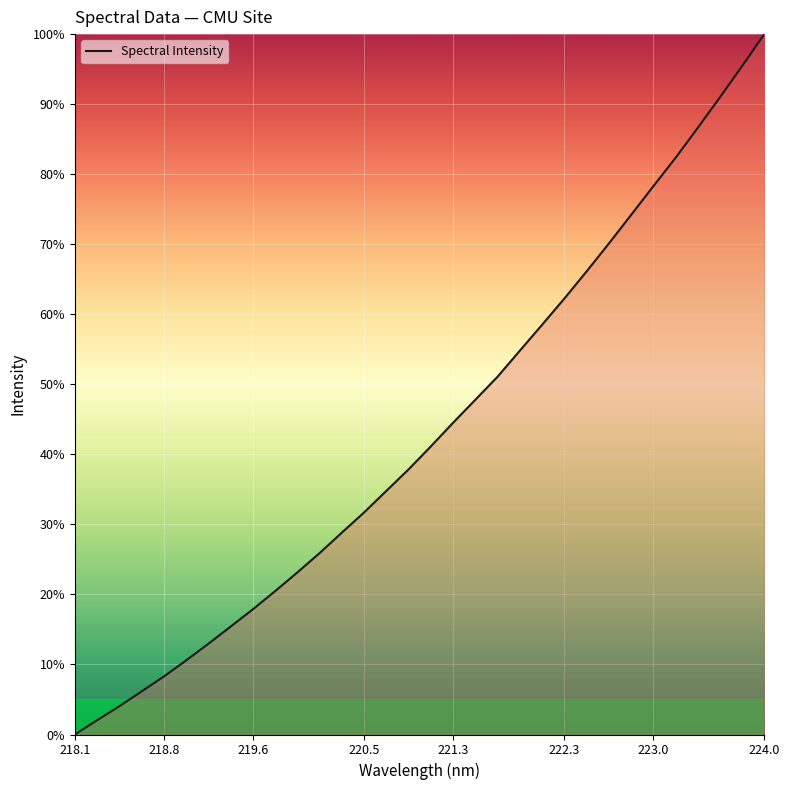

Reading left to right, list all the values displayed in this chart.

0.0	2.0	4.0	6.1	8.3	10.6	12.9	15.4	17.9	20.5	23.1	25.9	28.8	31.7	34.8	37.9	41.1	44.5	47.8	51.1	54.8	58.5	62.2	66.1	70.1	74.2	78.3	82.3	86.6	91.0	95.4	100.0